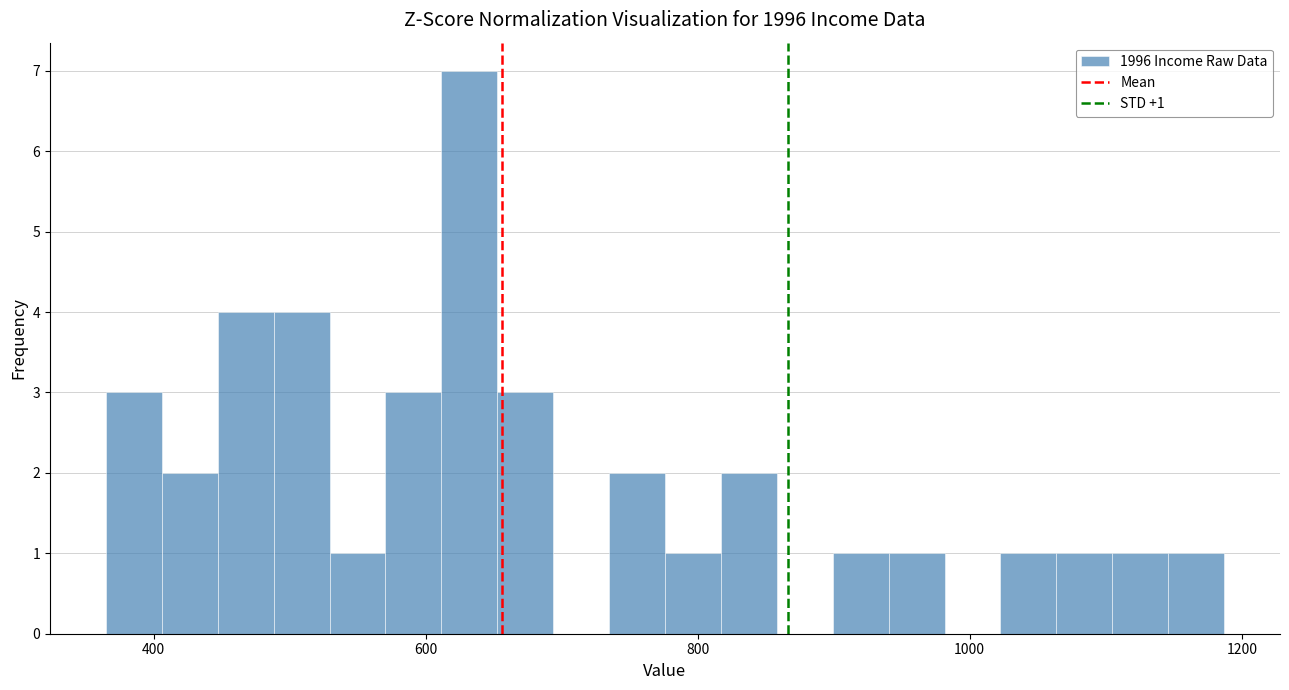

Around what value on the x-axis is the tallest bar? Give the approximate position of its centre, as read against the axis.

640